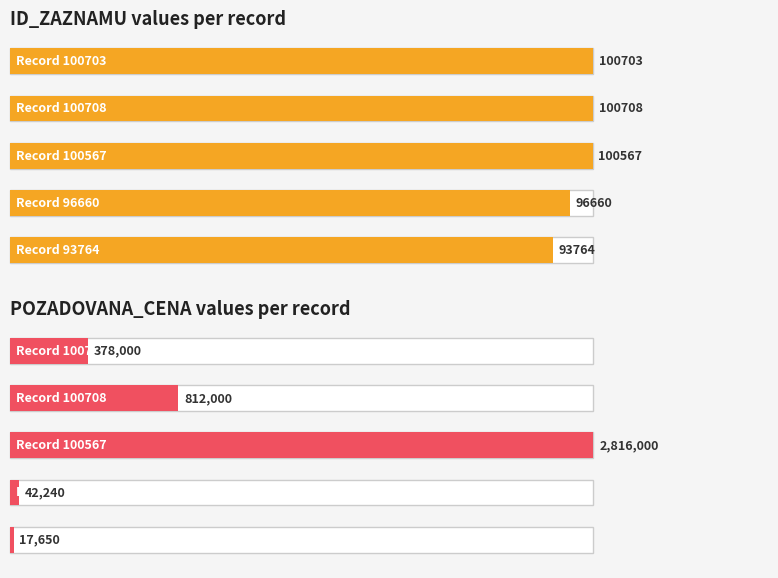

How many distinct data groups are displayed?

2